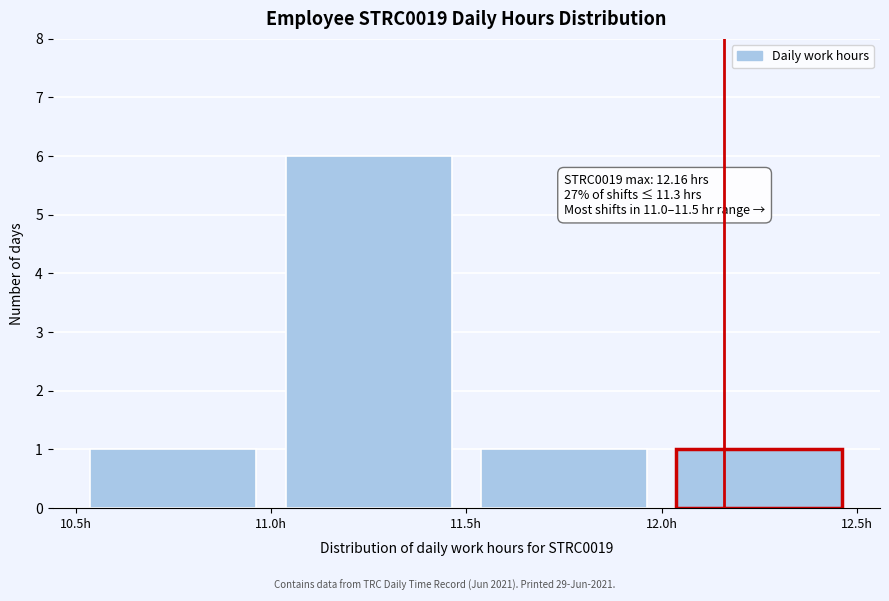

Which range on the x-axis has the tallest bar?

11.0 to 11.5